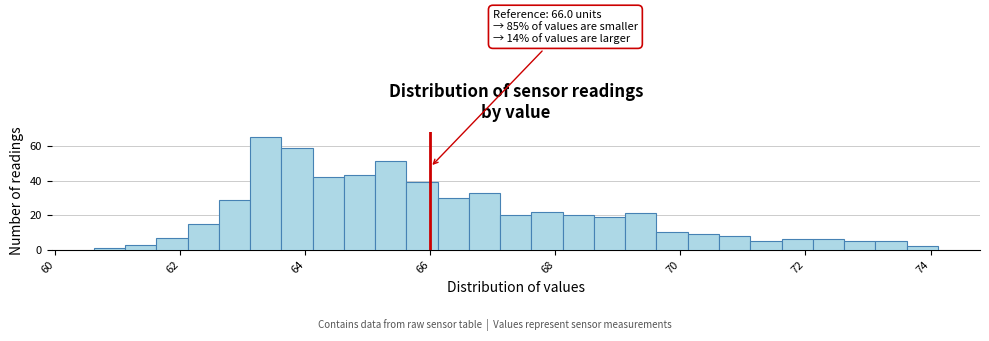

Read against the x-axis, roughly where is the centre of the tallest bar?

63.4